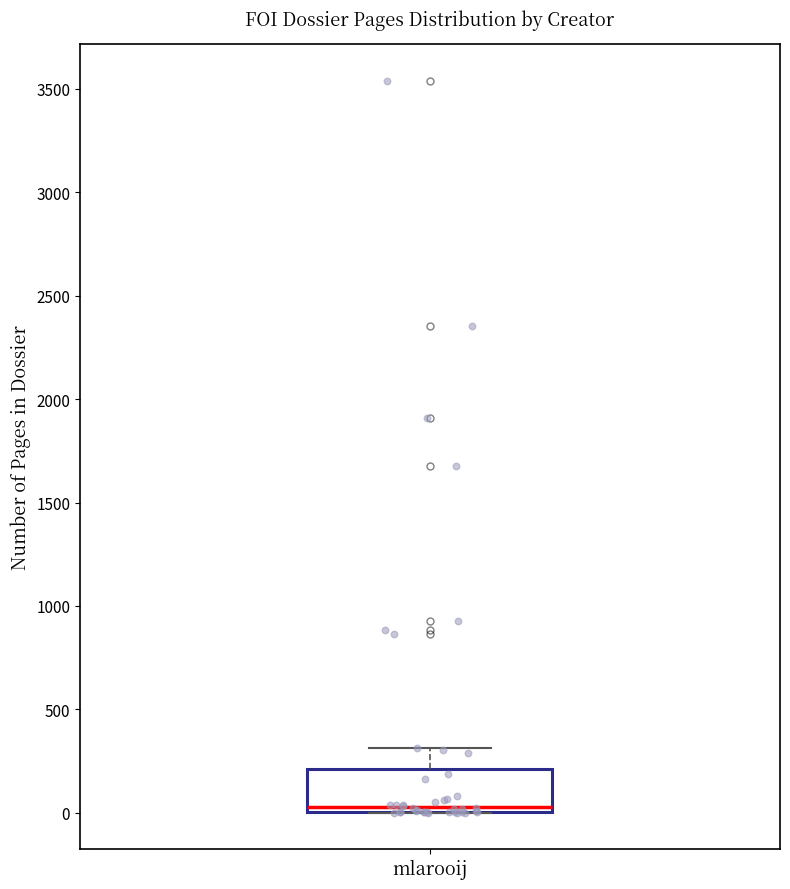

Read this box plot against the y-axis: the position of the median line, the range covered by the box, and the ends of both whiskers. The values are not printed on the chart, so give them approximately, as read against the axis.

median 50, box 0 to 200, whiskers 0 to 300